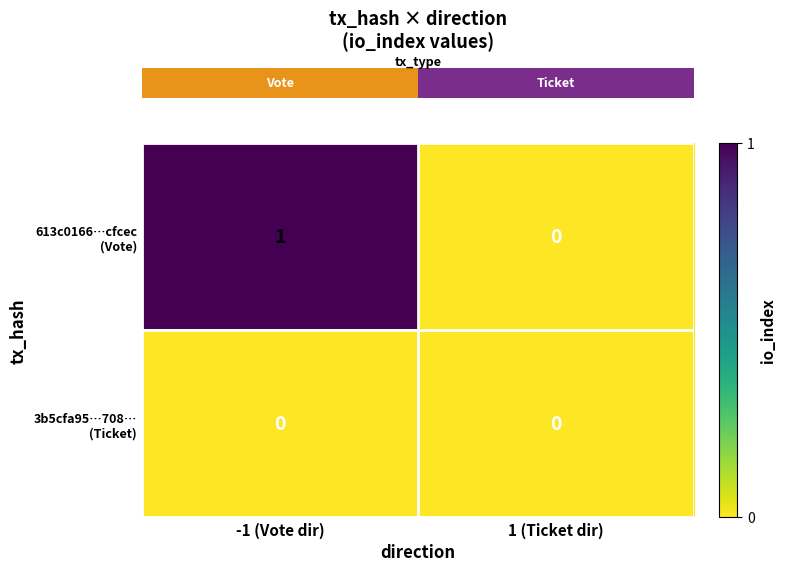

At which category is the sum across all series the highest?

-1 (Vote dir)